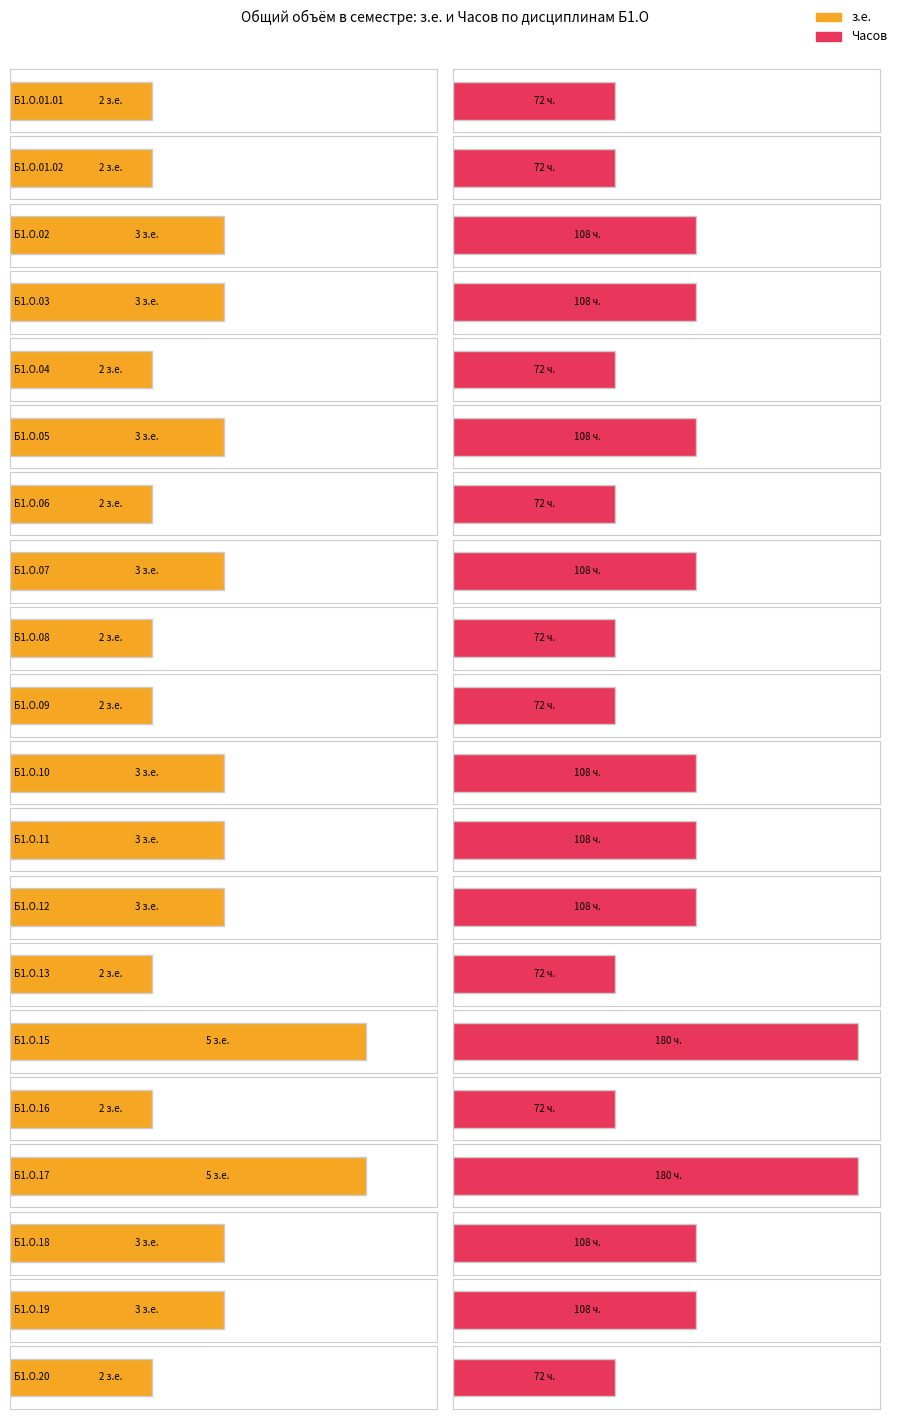

At how many categories does at least one series exceed 164?

2